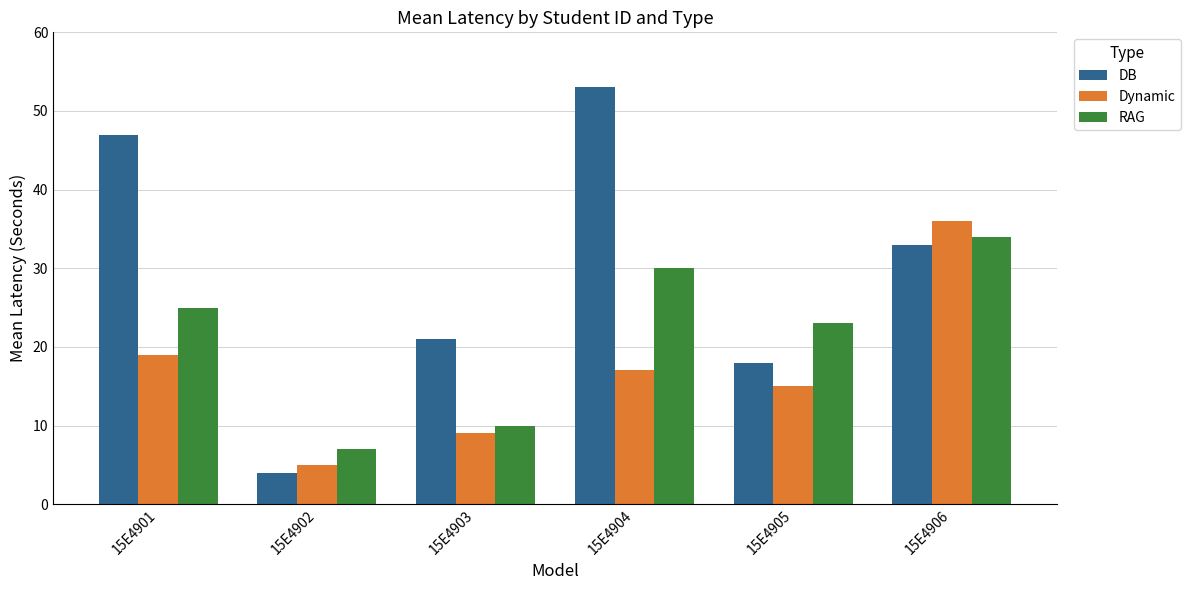

What is the value of the RAG bar at the 3rd from the left?

10